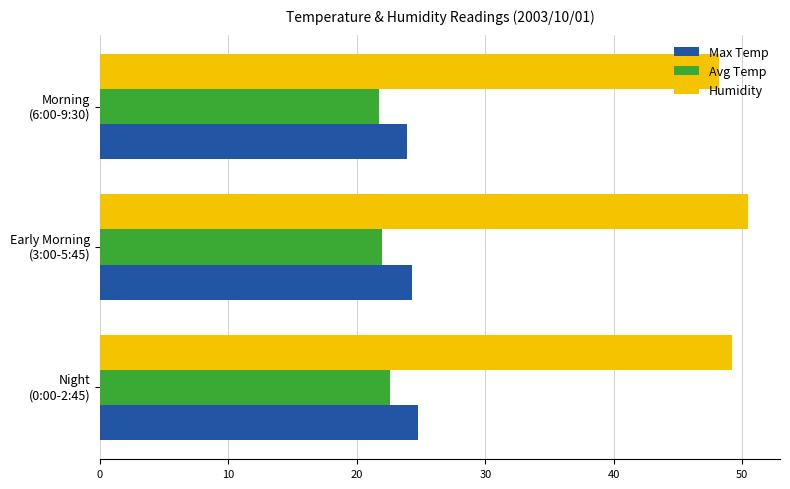

At how many categories does at least one series exceed 26?

3